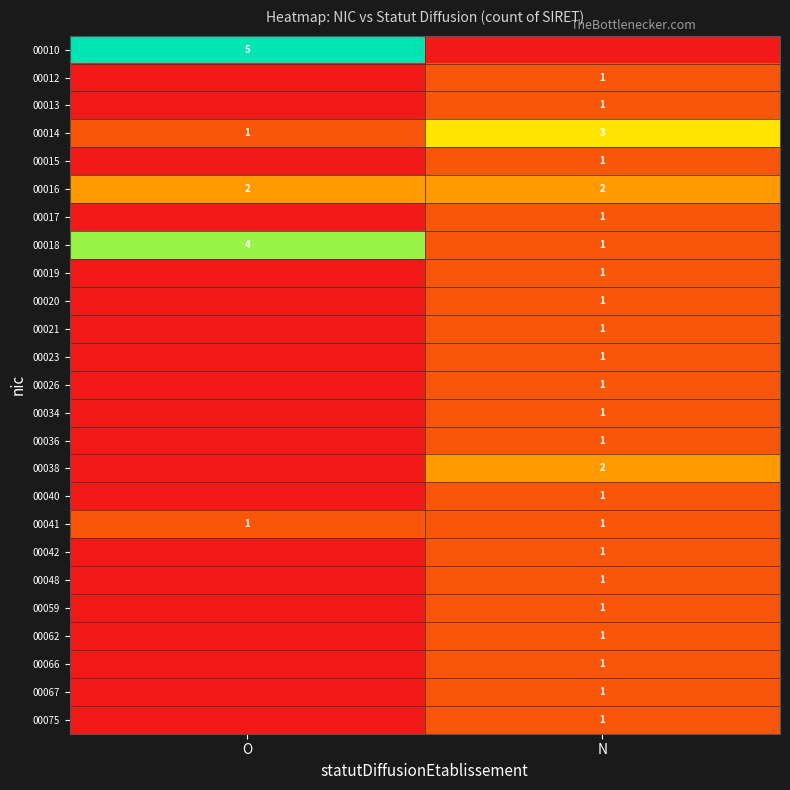

The 00040 series shows 1 at N. True or false?

True